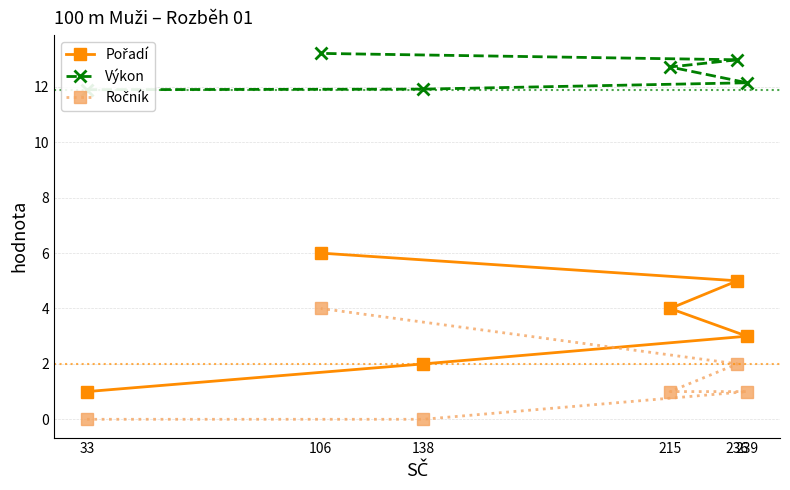

Count the number of data series in this chart.

3